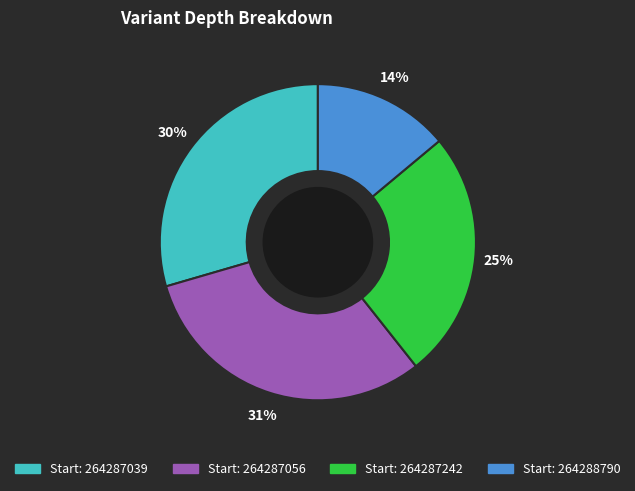

Is there a majority slice in this chart?

No